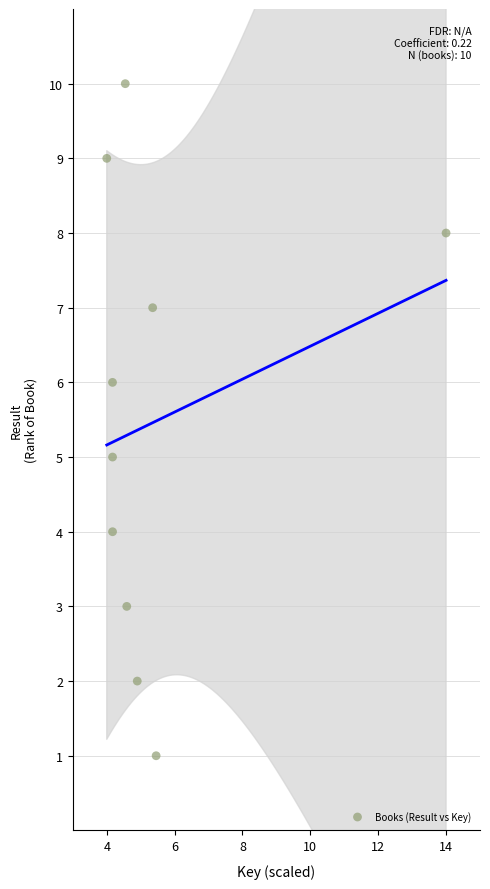

What is the average Y value?

6